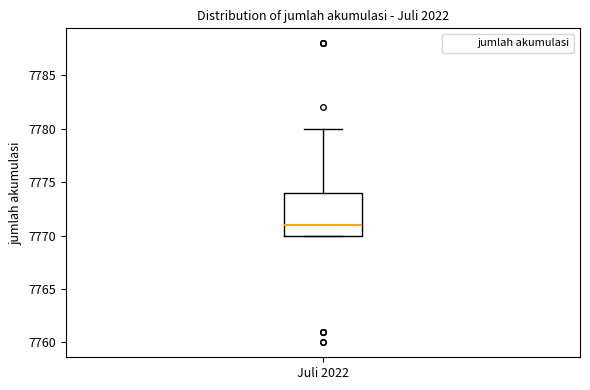

Where is the lower edge of the box for Juli 2022 on the y-axis? The values are not printed on the chart, so give them approximately, as read against the axis.

7770